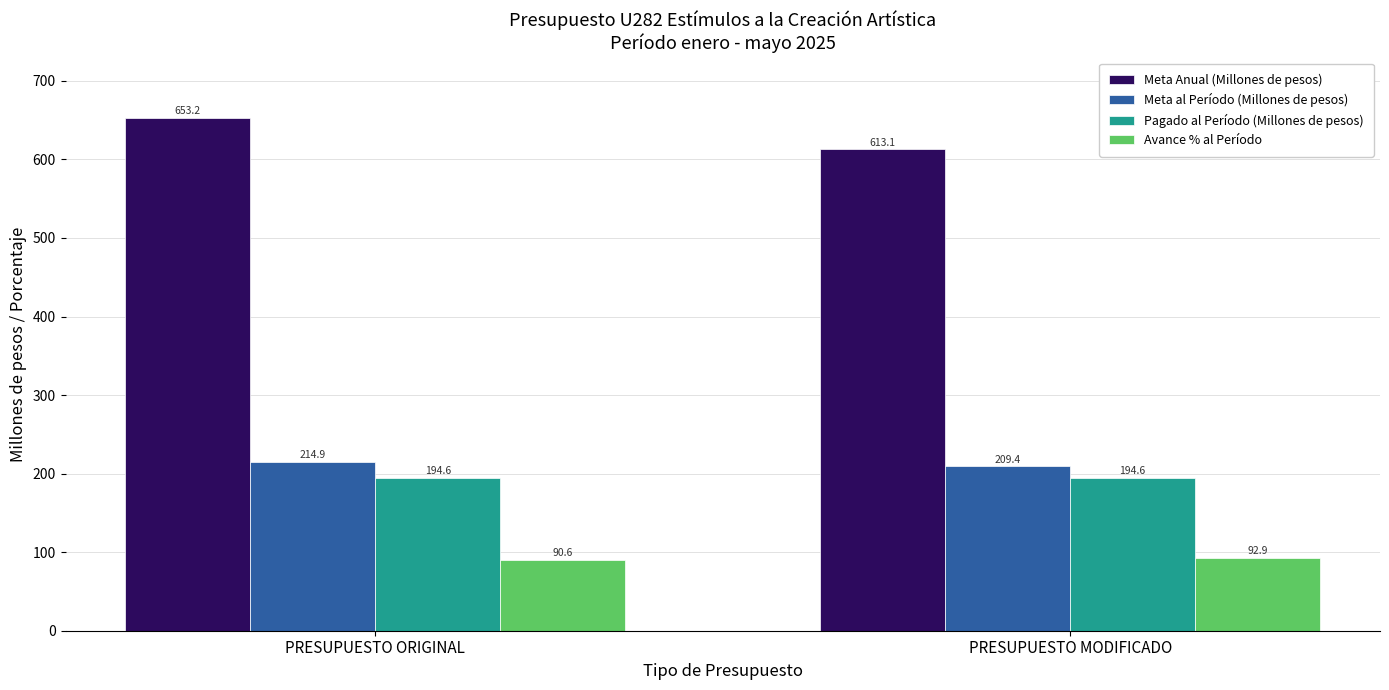

What is the total value across all series at PRESUPUESTO MODIFICADO?

1109.9